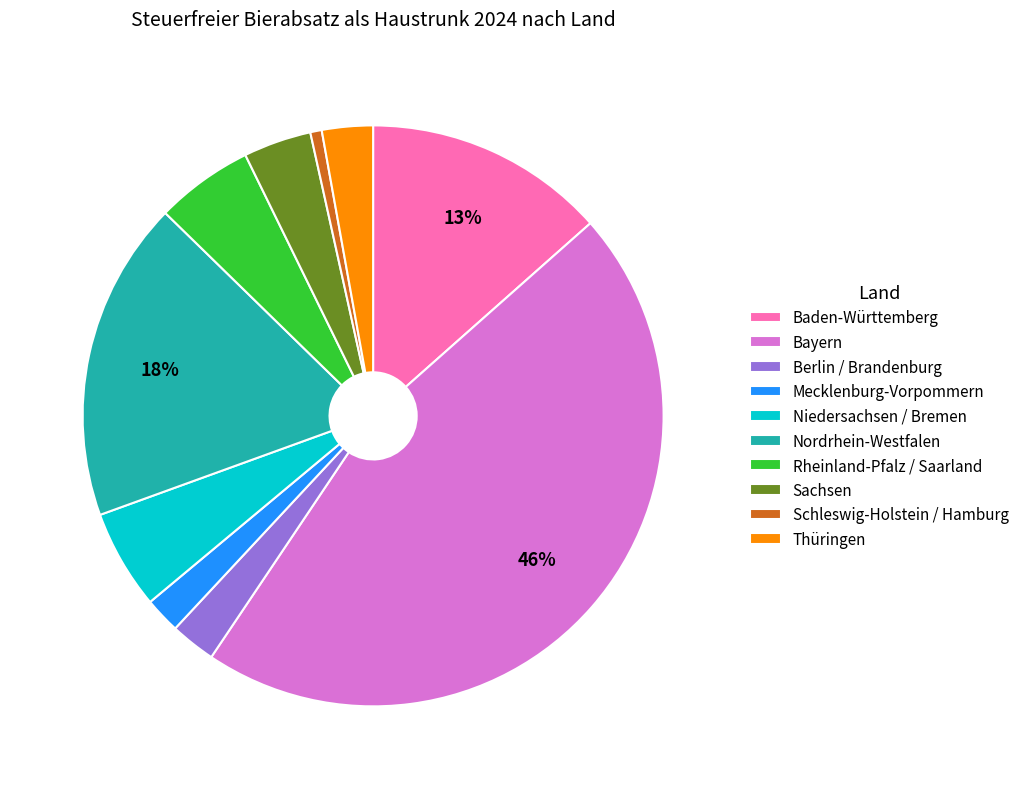

Which has a higher value, Niedersachsen / Bremen or Baden-Württemberg?

Baden-Württemberg